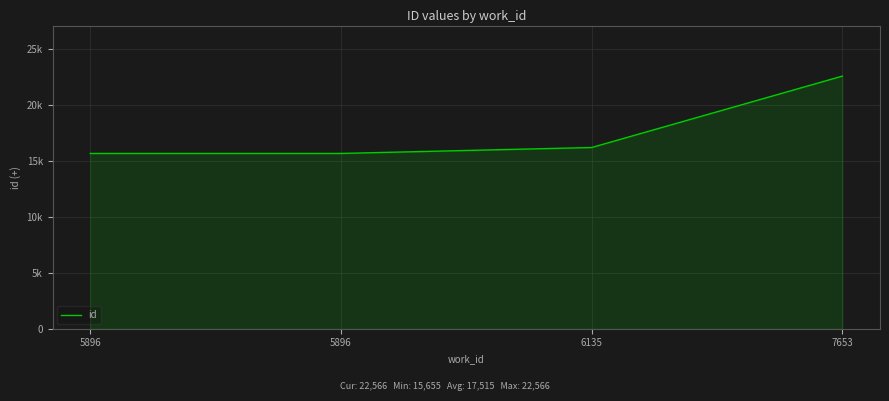

Reading right to left, list all the values displayed in this chart.

22566	16186	15656	15655